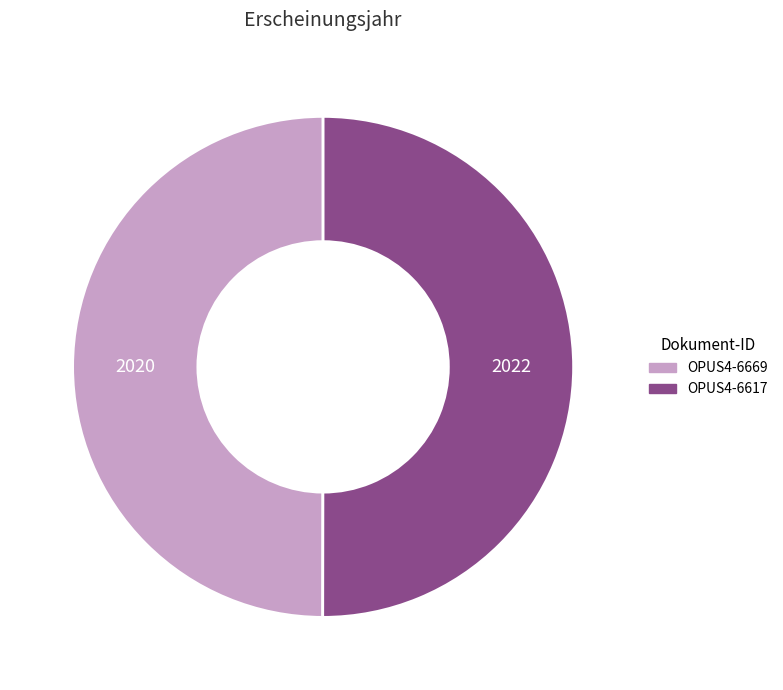

Do OPUS4-6617 and OPUS4-6669 together represent more than half of the pie?

Yes